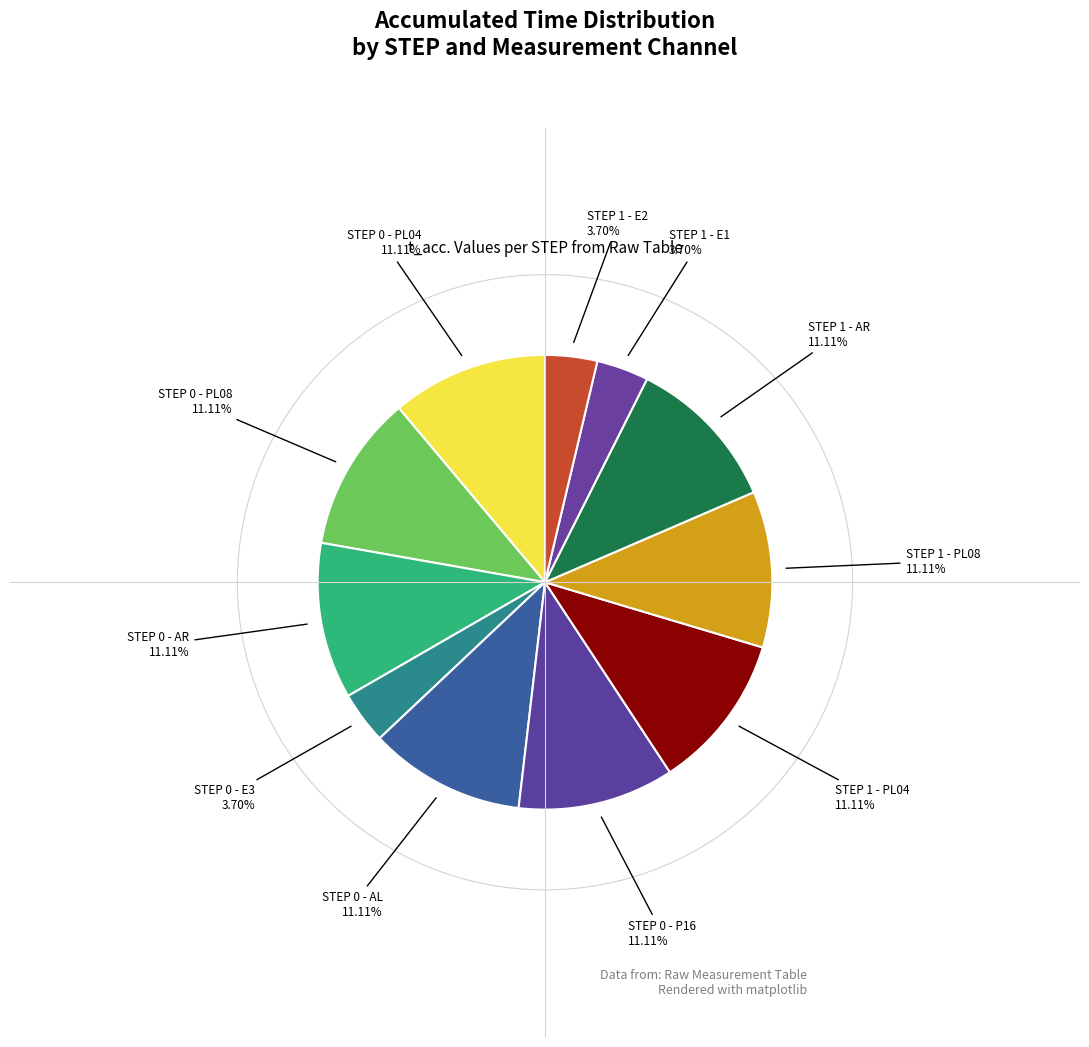

How many segments does this pie chart have?

11